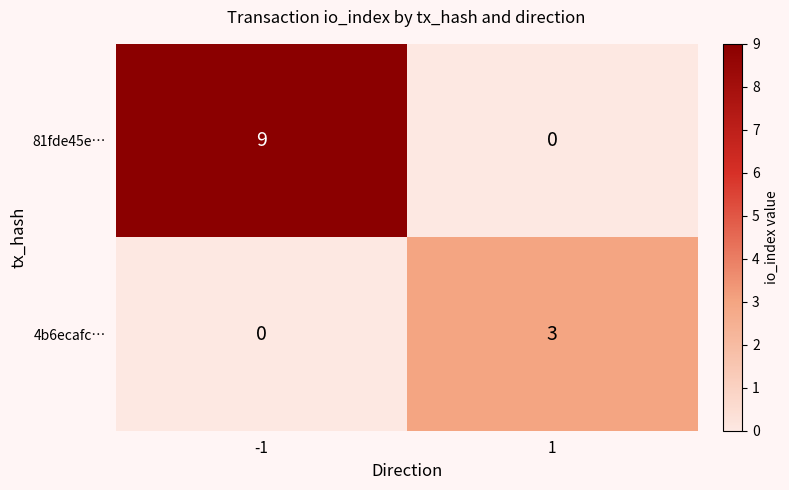

Rank the series by their maximum value, from highest to lowest.

81fde45e…, 4b6ecafc…